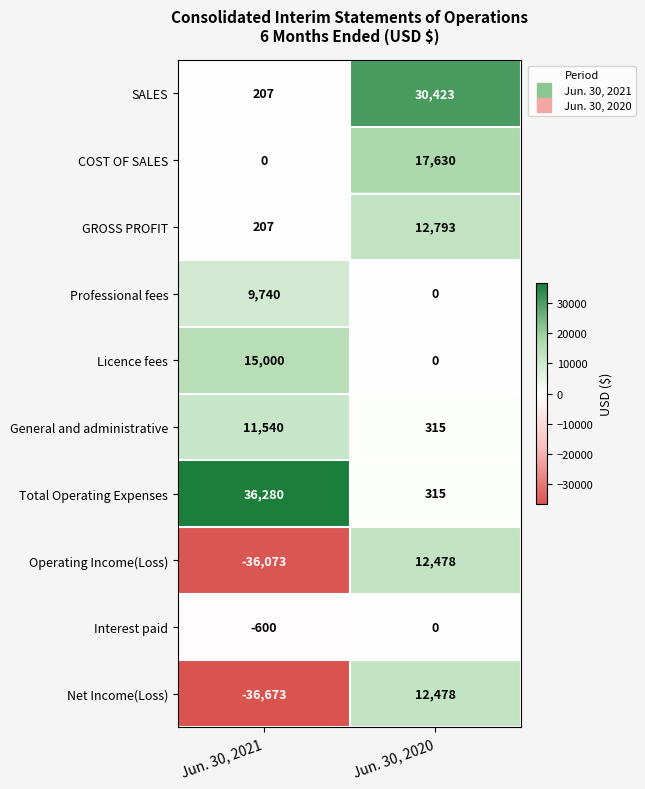

What is the difference between the highest and lowest values at Jun. 30, 2020?

30423